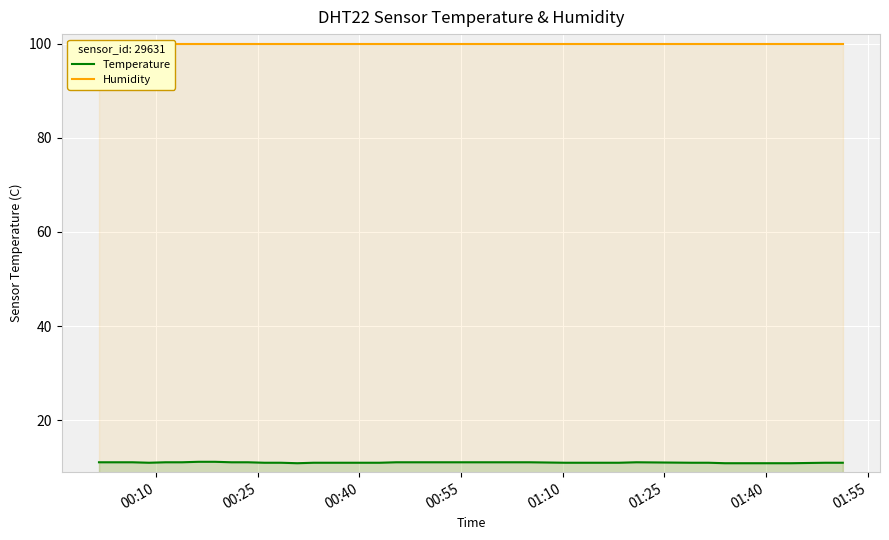

What is the maximum value for Temperature?

11.2